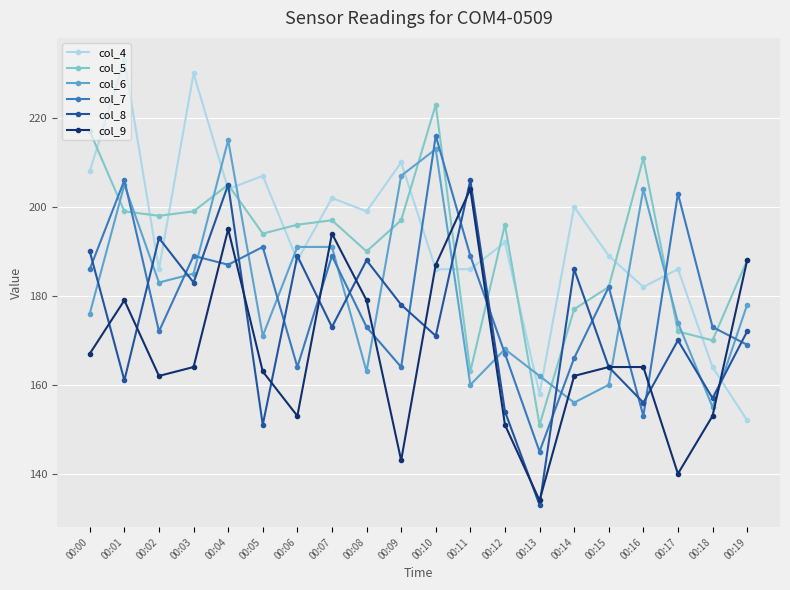

True or false: col_9 has more than 0 points higher than both neighbors.

True